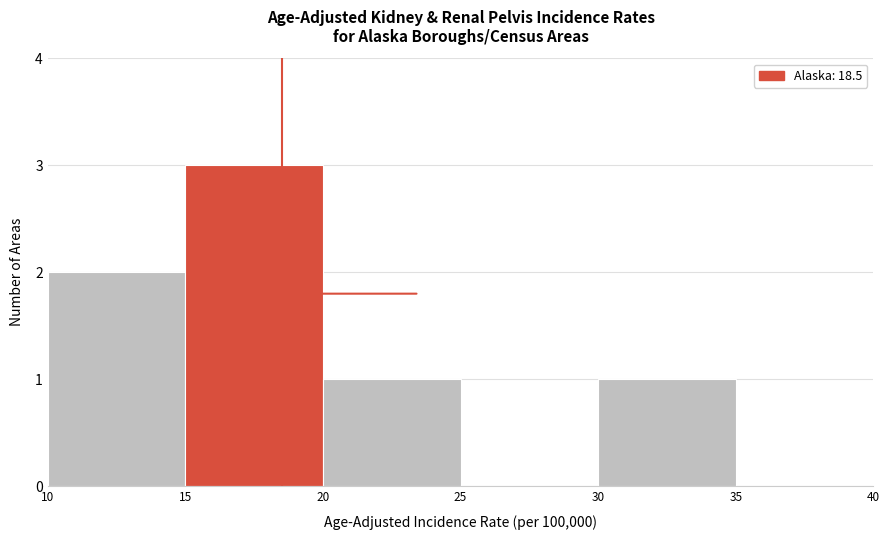

Which range on the x-axis has the tallest bar?

15 to 20